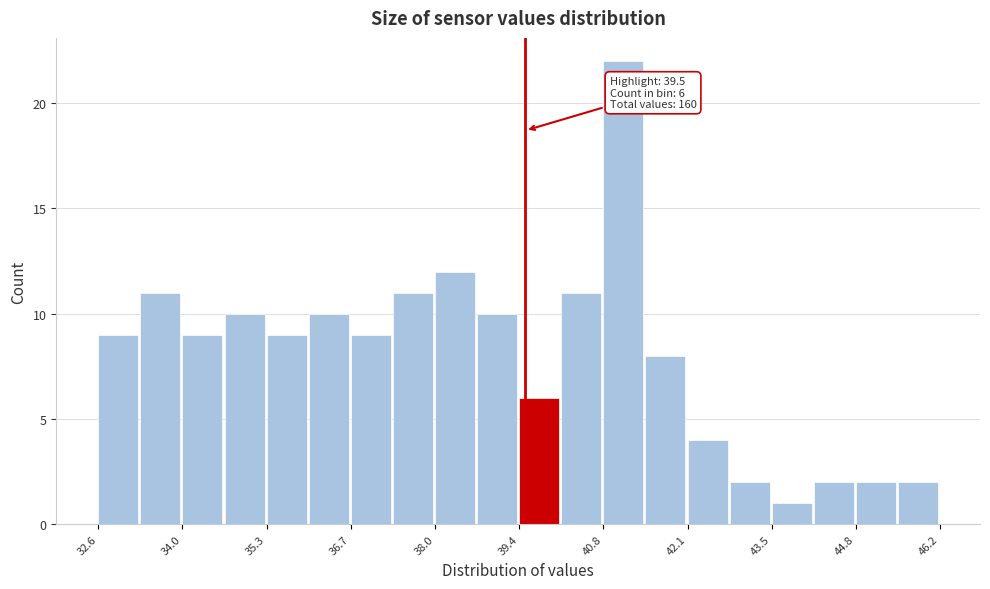

Read against the x-axis, roughly where is the centre of the tallest bar?

41.0